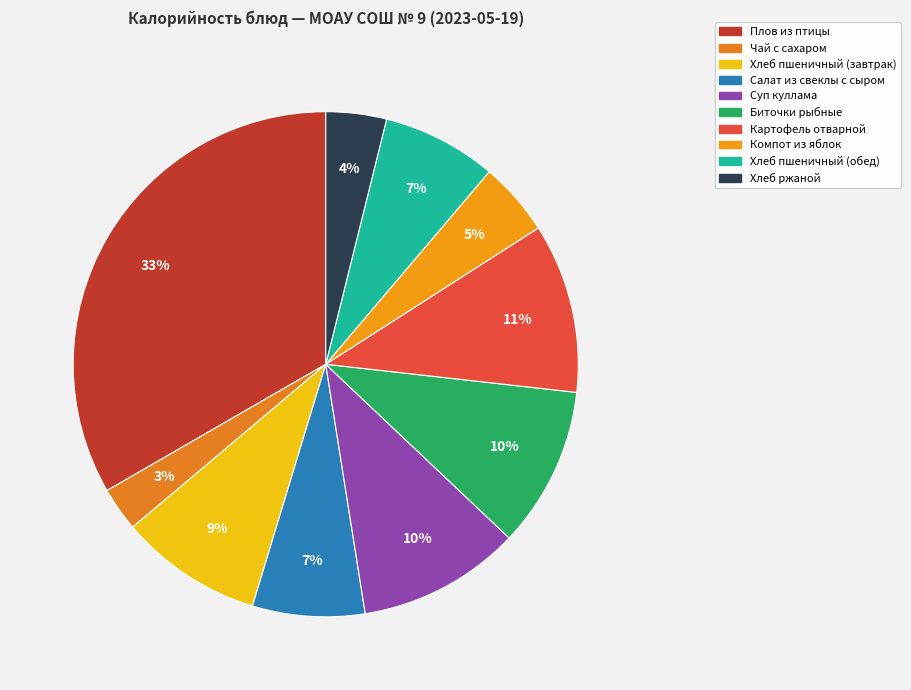

How many segments does this pie chart have?

10